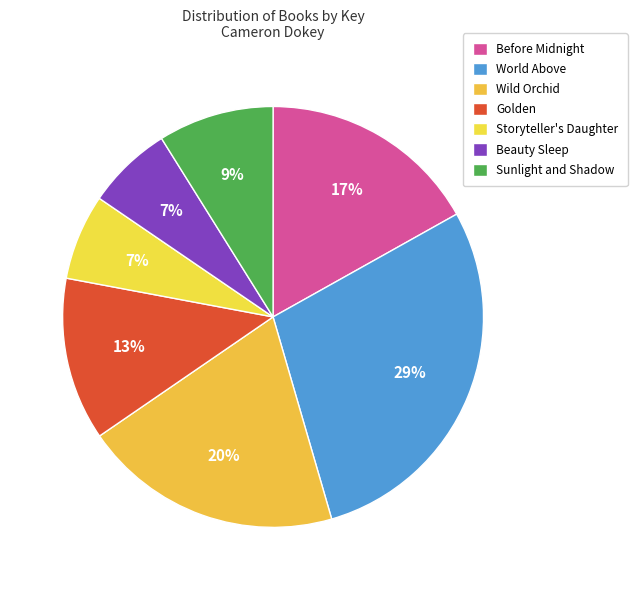

Does any single category account for the majority?

No